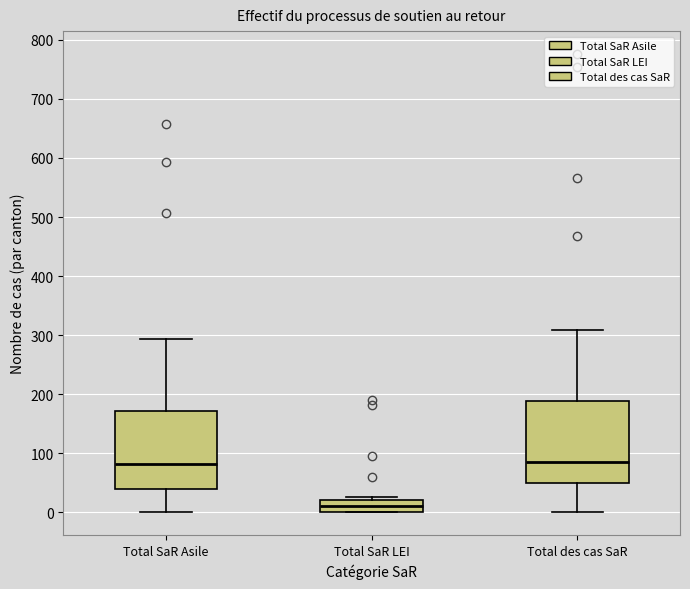

Reading left to right, transcribe this box plot: for each box, give where its median line is, the range the box spans, and where its two whiskers end, as read against the y-axis. The values are not printed on the chart, so give them approximately, as read against the axis.

Total SaR Asile: median 80, box 40 to 170, whiskers 0 to 290
Total SaR LEI: median 10, box 0 to 20, whiskers 0 to 30
Total des cas SaR: median 90, box 50 to 190, whiskers 0 to 310